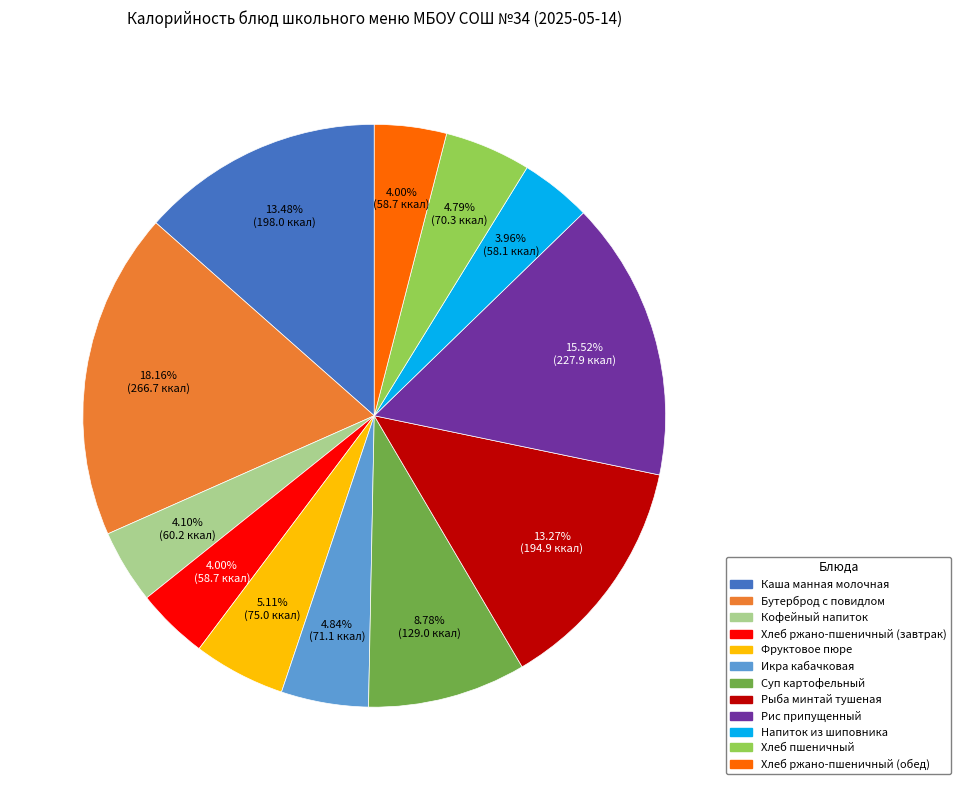

What portion of the pie excludes Хлеб ржано-пшеничный (обед)?

96.0%